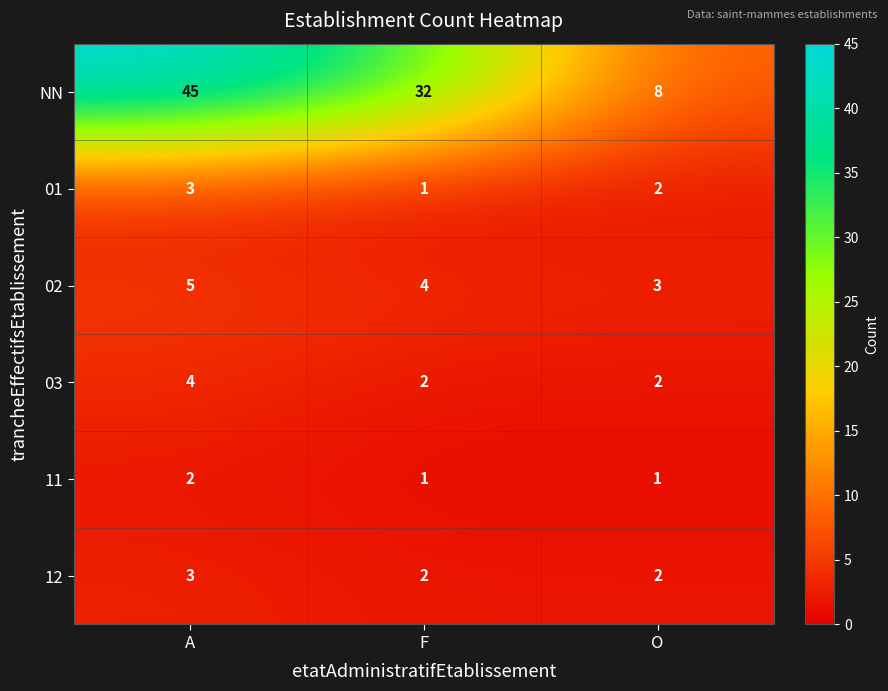

The value of 11 at A is 1. True or false?

False